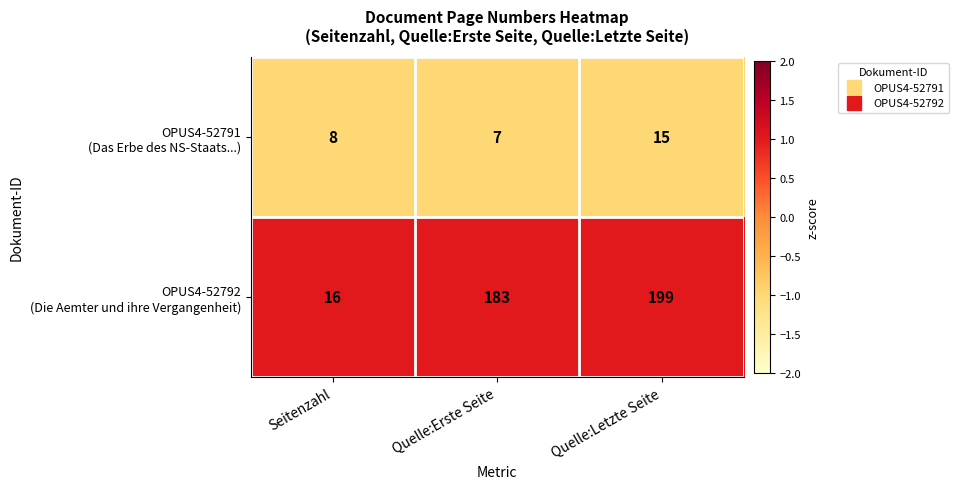

Which category has the highest value across all series?

Quelle:Letzte Seite